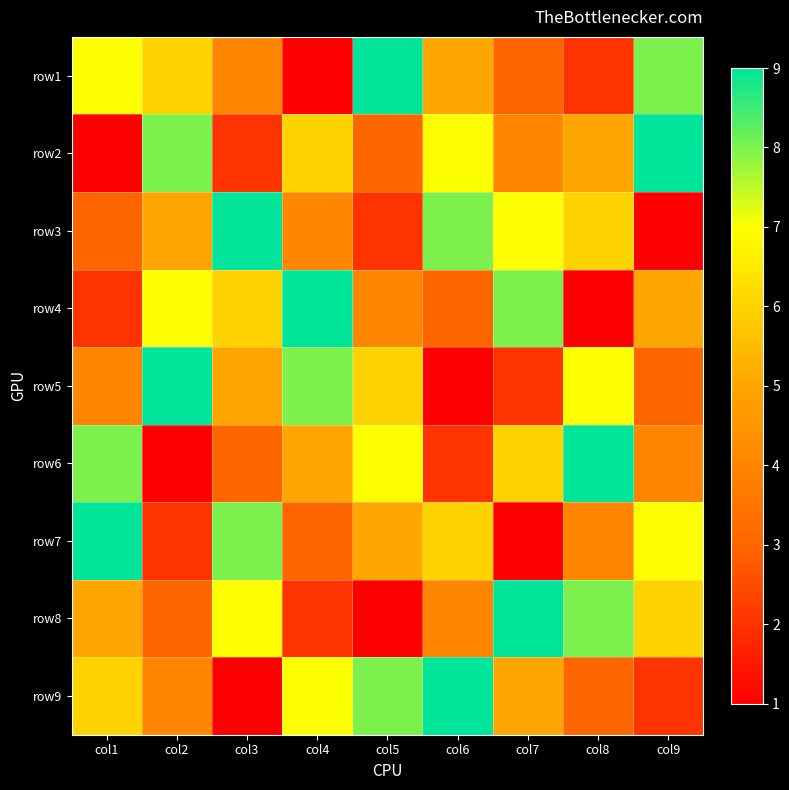

How many categories are shown in the chart?

9